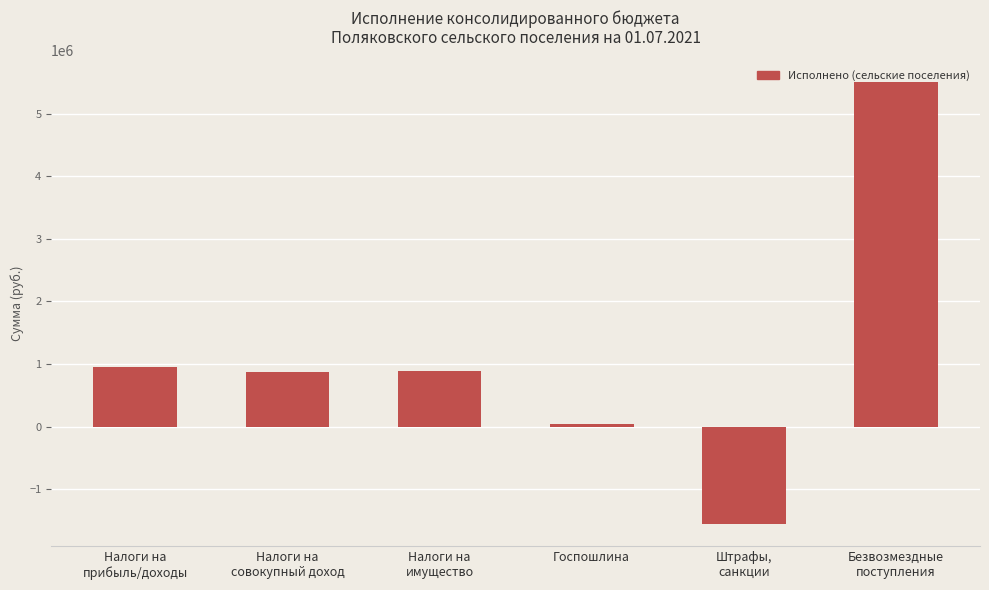

True or false: the data shows 603213.3 at Налоги на
имущество.

False